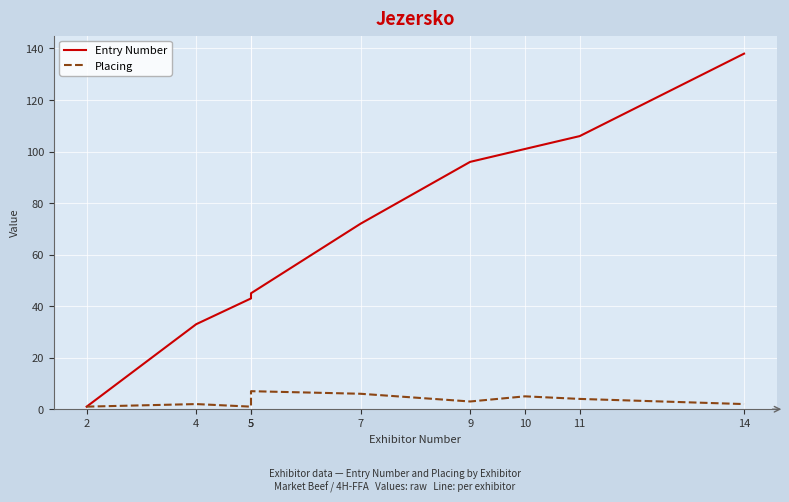

How many lines are shown in the chart?

2